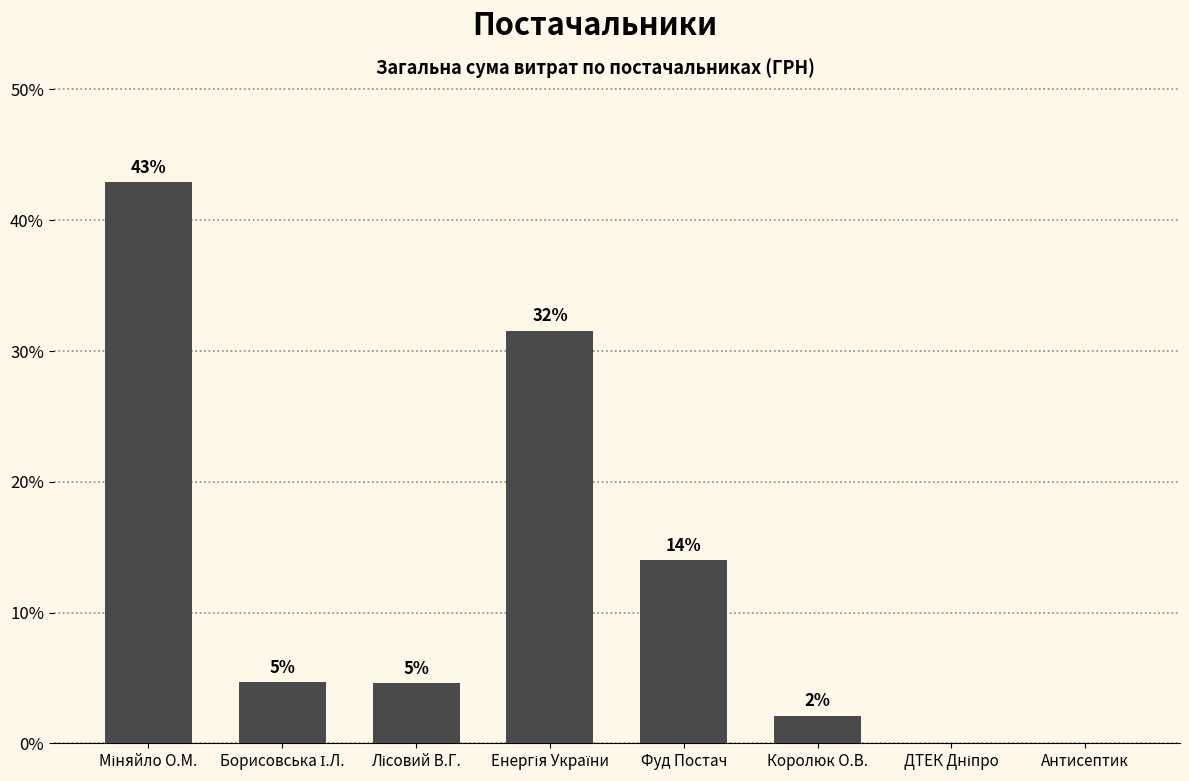

Rank the categories by value from highest to lowest.

Міняйло О.М., Енергія України, Фуд Постач, Борисовська І.Л., Лісовий В.Г., Королюк О.В., ДТЕК Дніпро, Антисептик